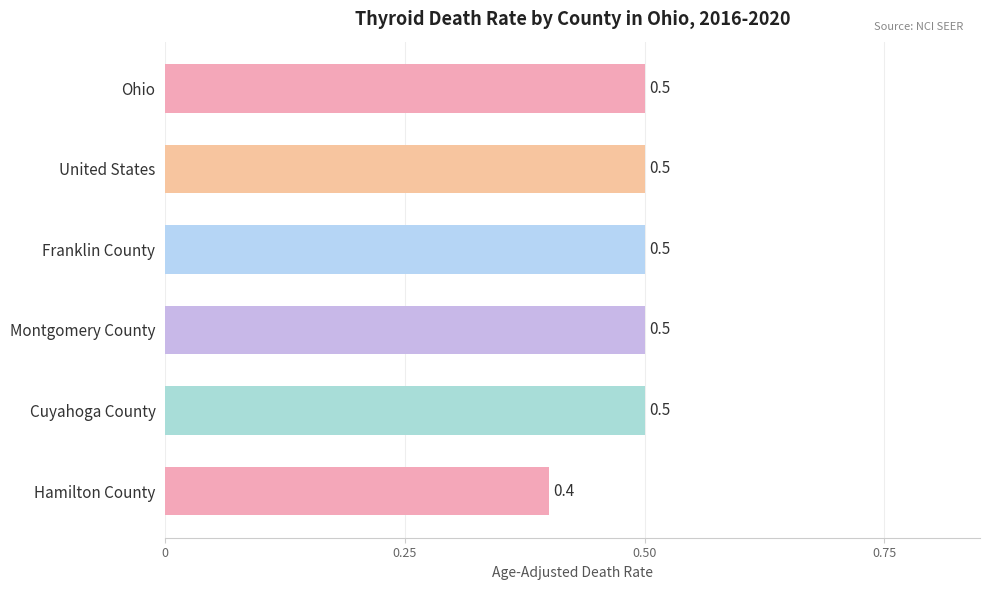

Reading top to bottom, list all the values displayed in this chart.

0.5	0.5	0.5	0.5	0.5	0.4